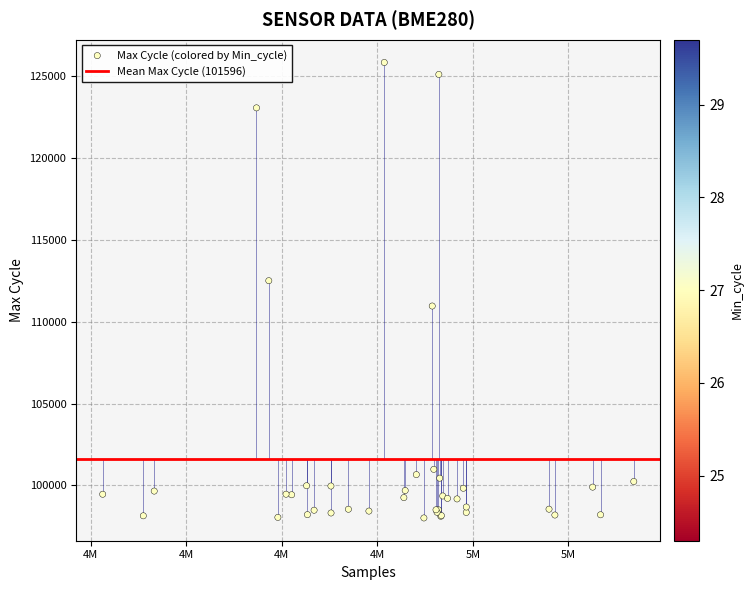

What Y value in the scatter plot is closest to 111925?

112508